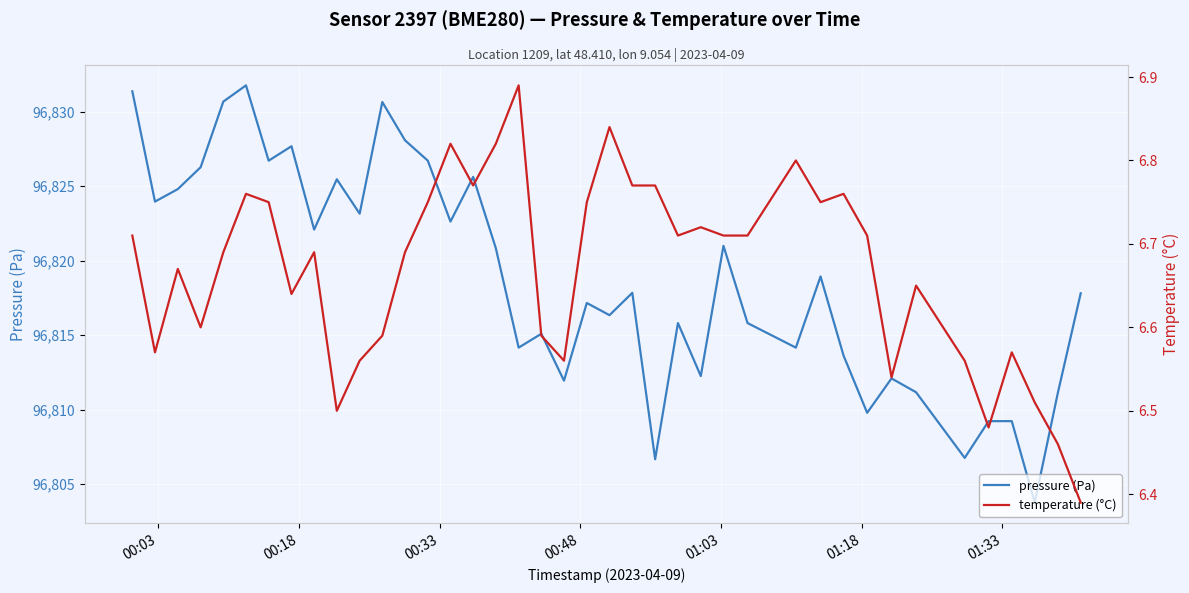

Which series has the largest total across all categories?

pressure (Pa)